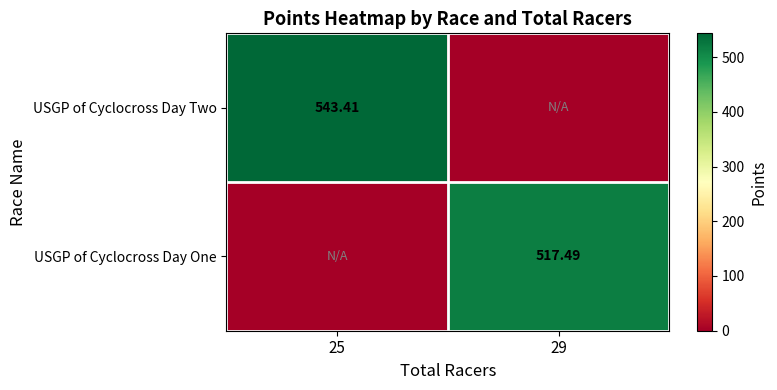

How many distinct data groups are displayed?

2